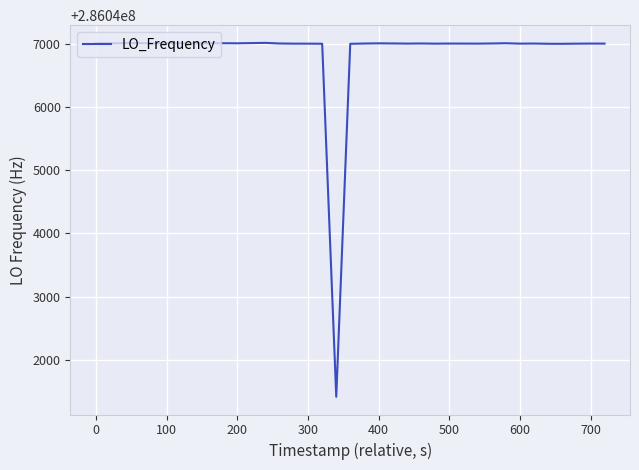

What is the minimum value shown in the chart?

286041414.5